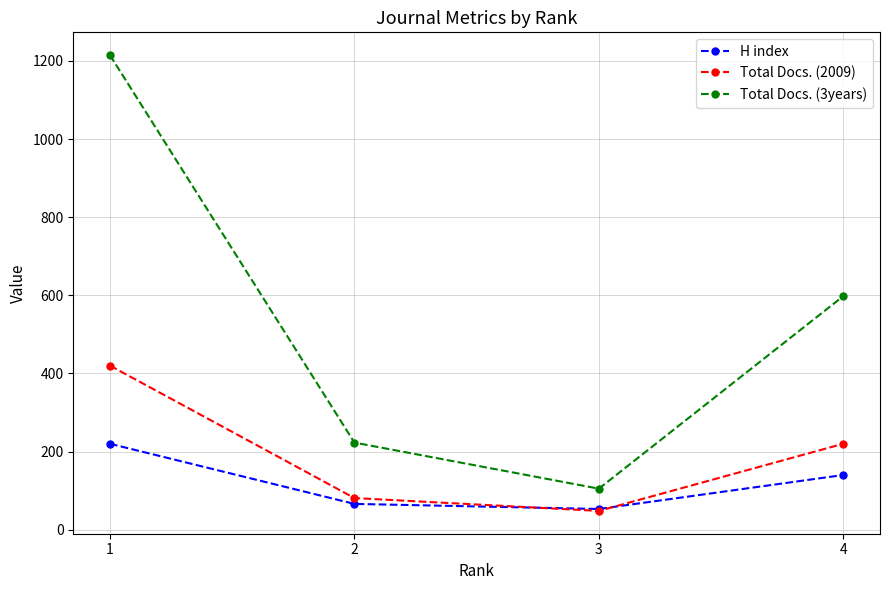

Where does the Total Docs. (2009) series first go above 220?

1